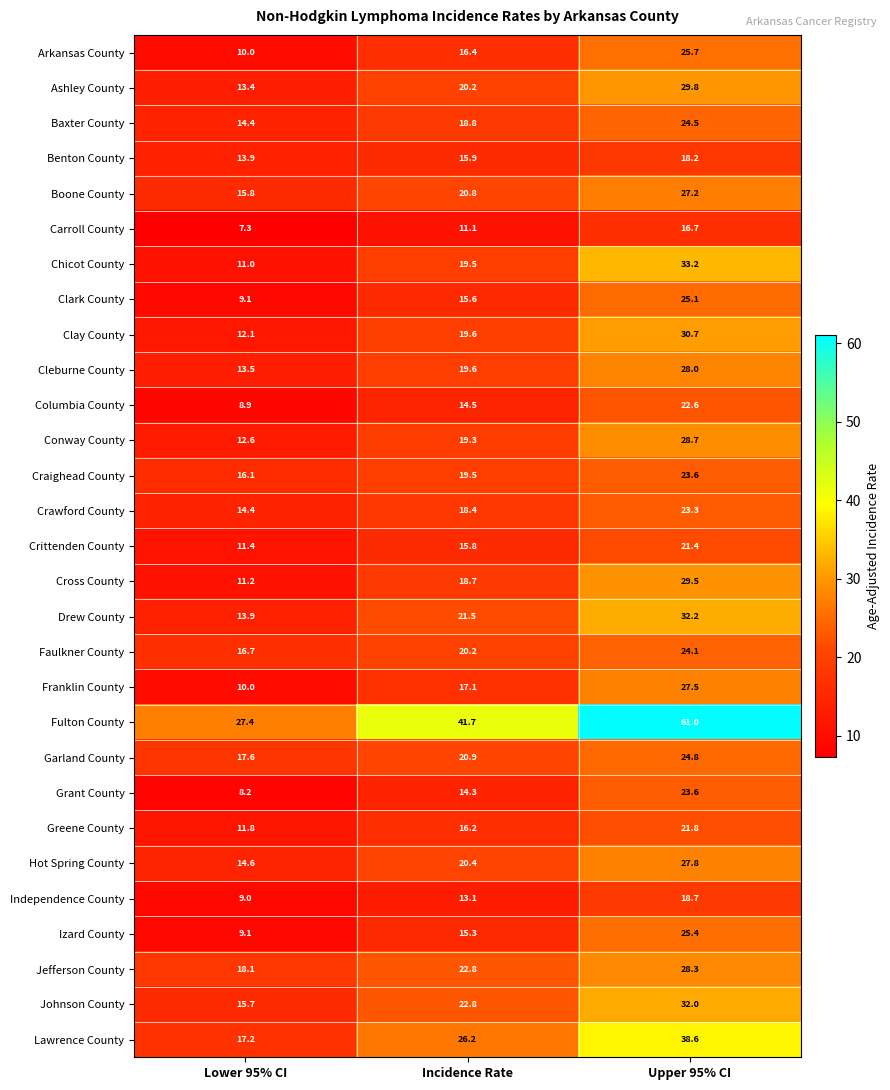

List the labels in order of Faulkner County value, smallest first.

Lower 95% CI, Incidence Rate, Upper 95% CI